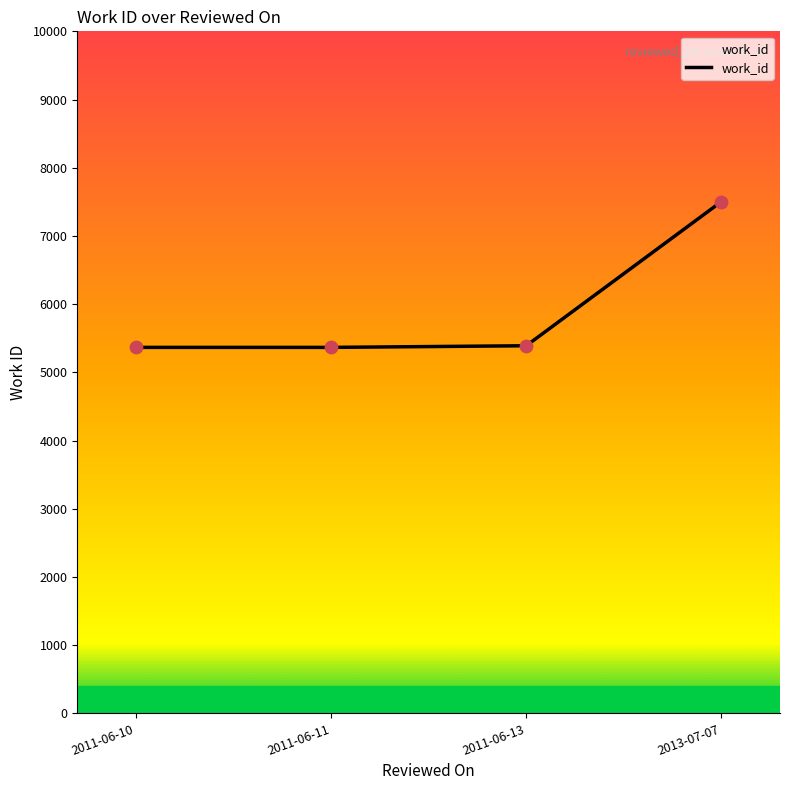

Approximately how many times larger is the value at 2011-06-10 compared to 2013-07-07?

0.7